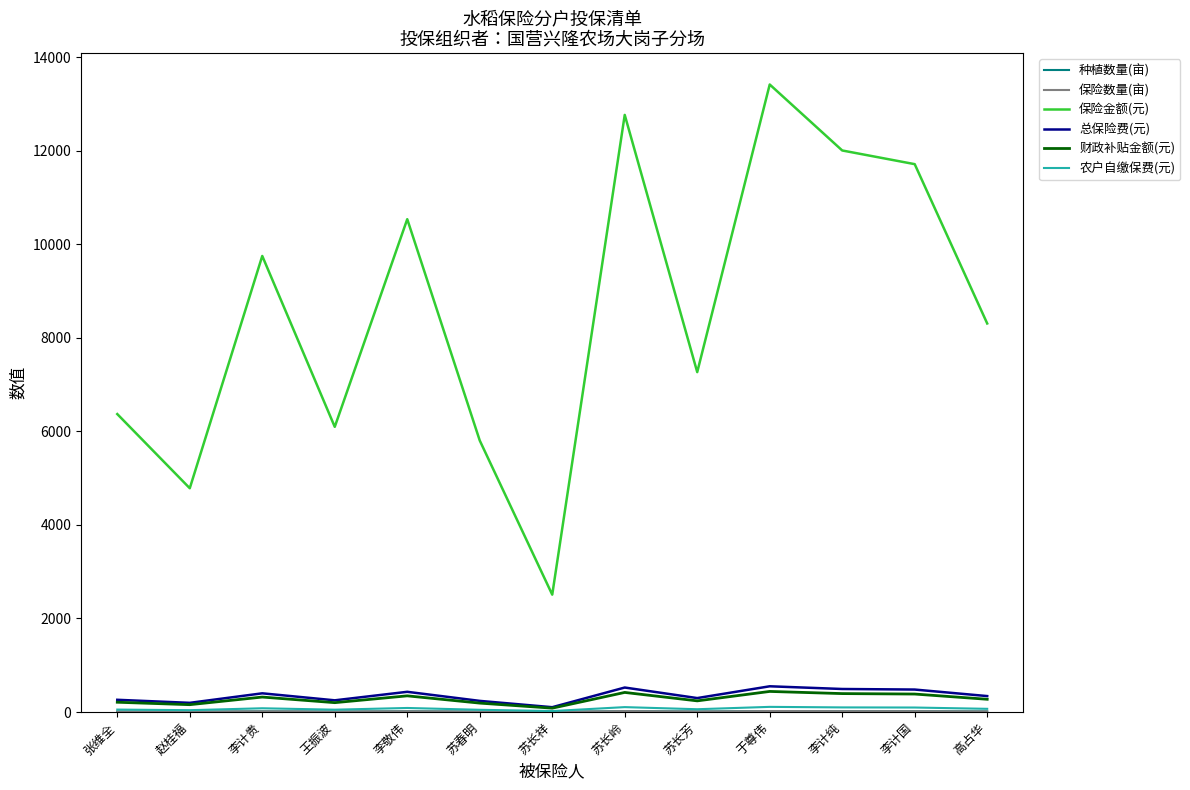

What is the maximum value shown in the chart?

13416.0